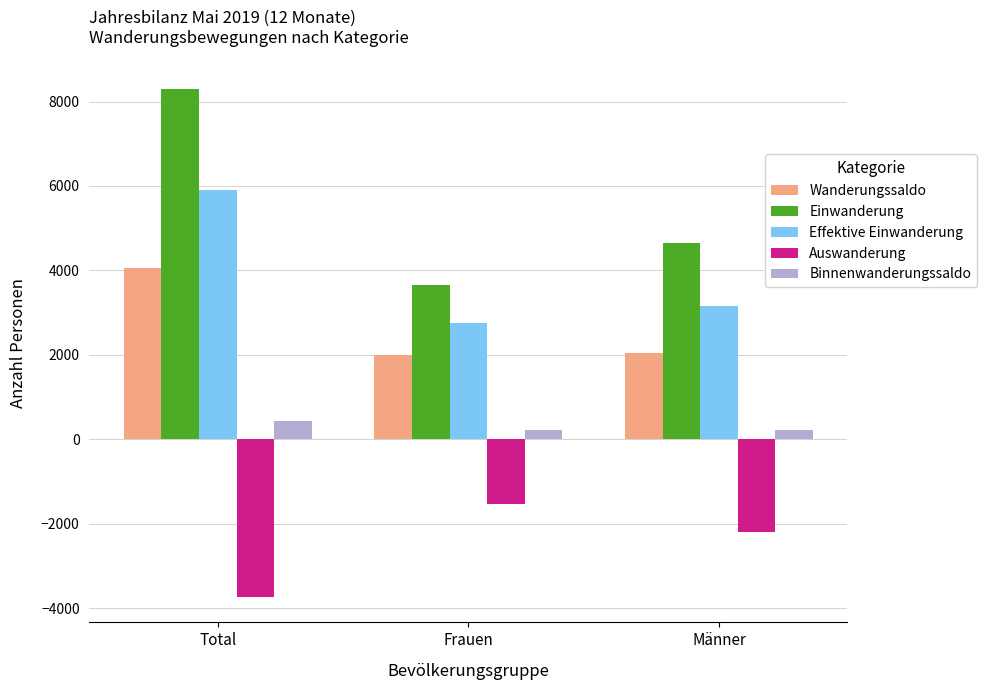

What is the label of the 2nd bar from the right?

Frauen